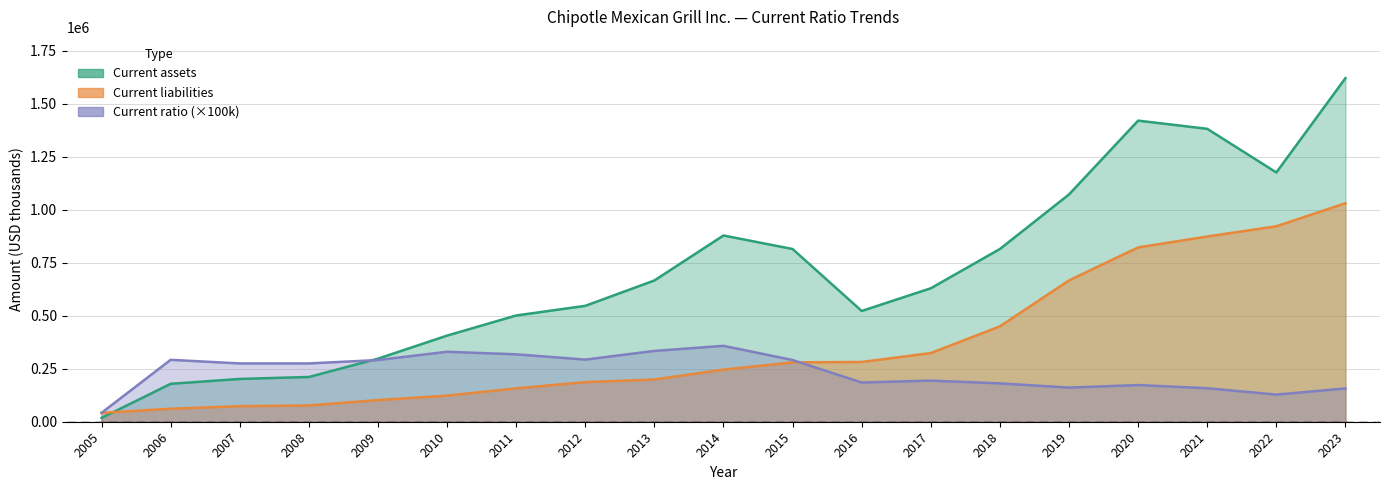

Does the chart display data point markers on the line(s)?

No